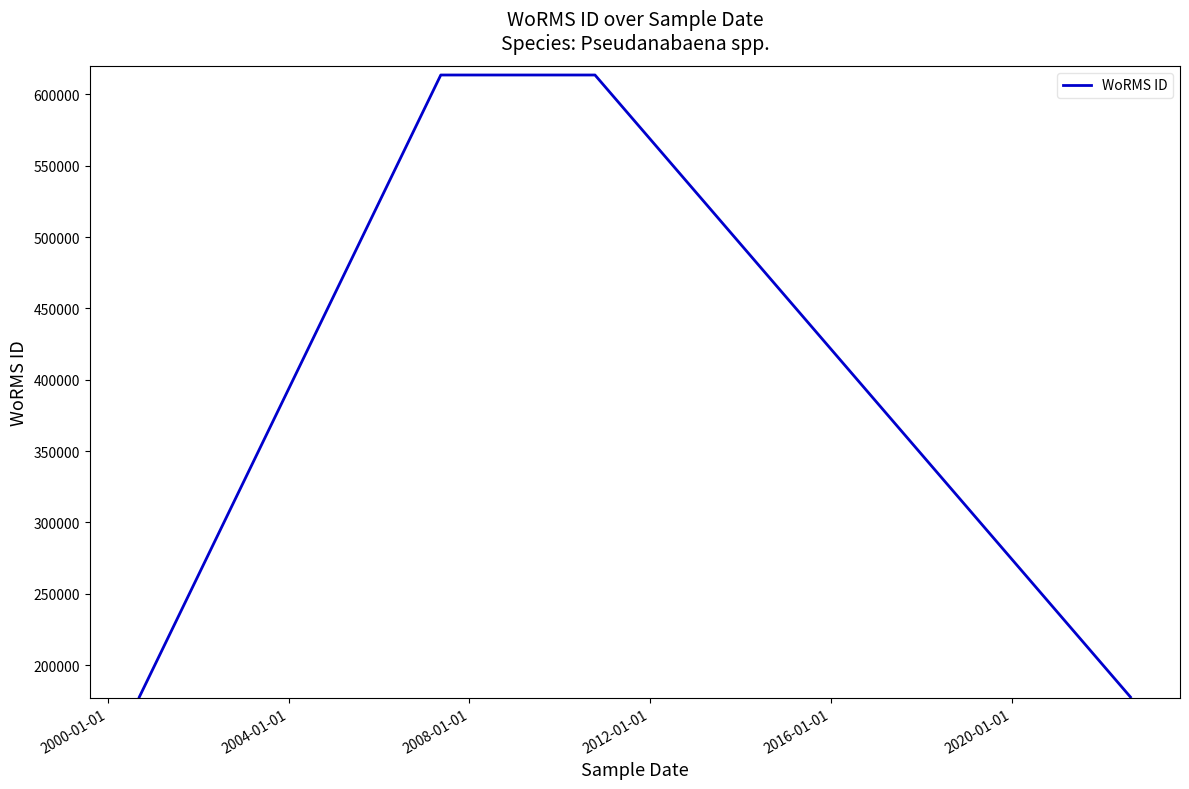

What is the maximum value shown in the chart?

613596